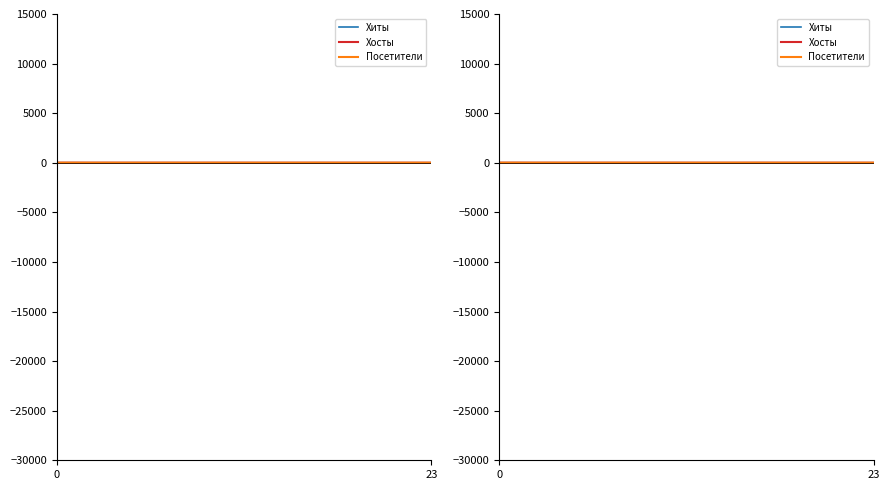

At which category does the chart reach its peak across all series?

23